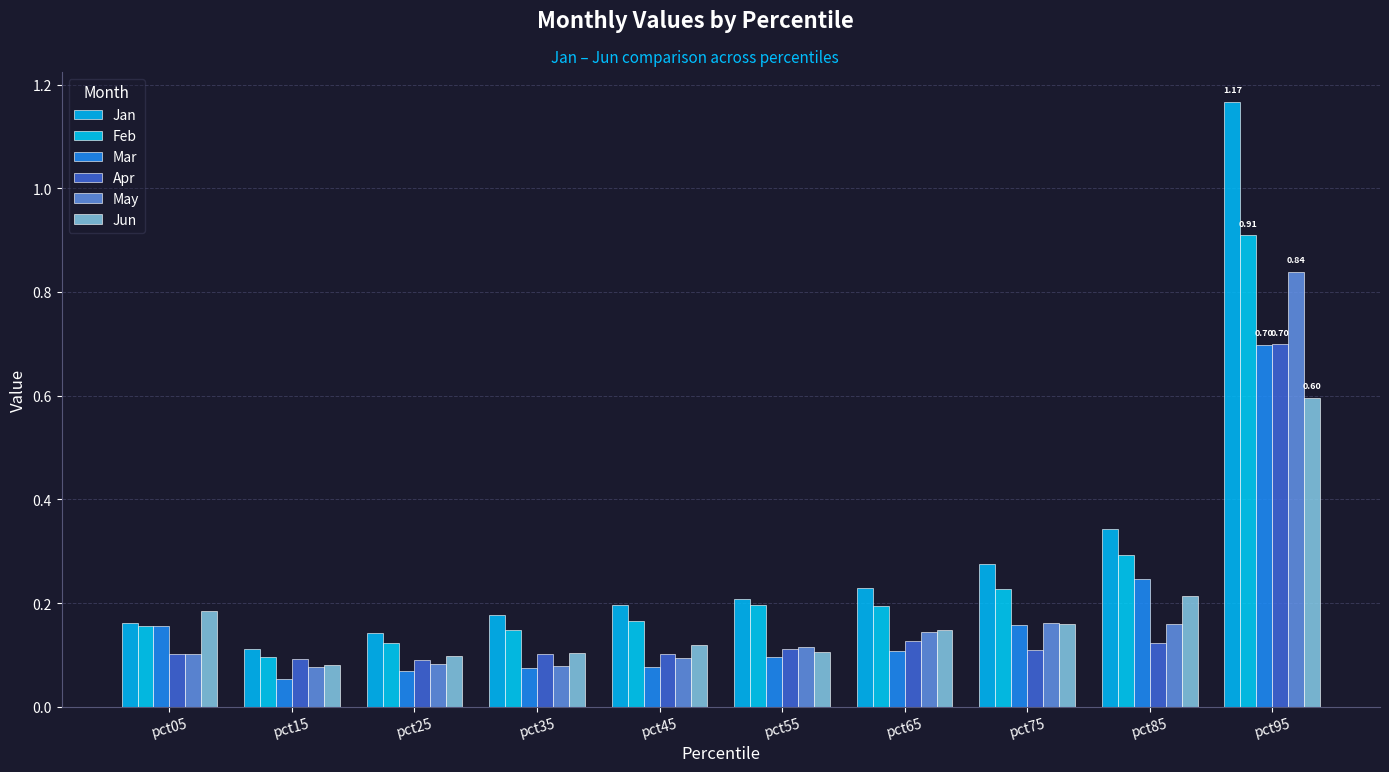

Is it true that Apr equals 0.7 at pct95?

True